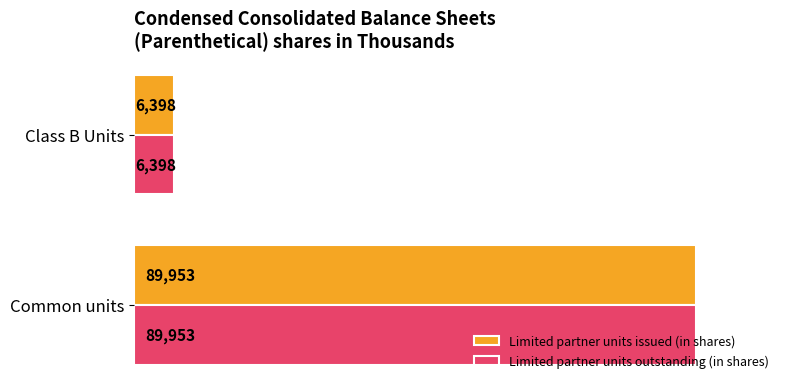

At how many categories does at least one series exceed 34730?

1